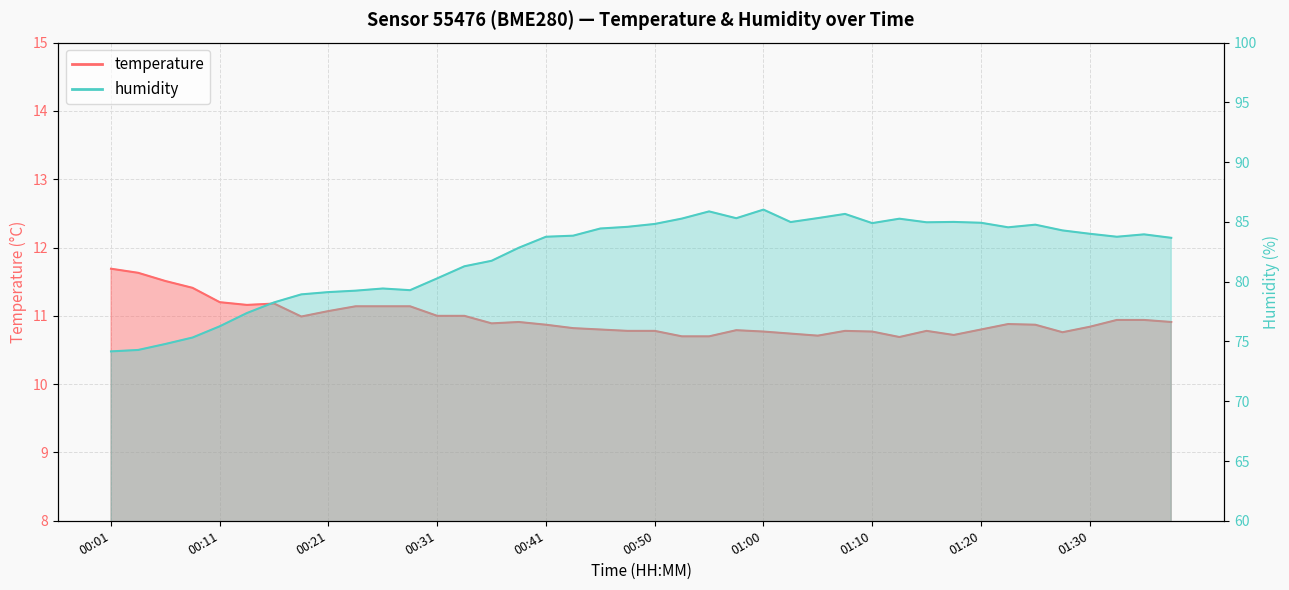

True or false: humidity and temperature cross at least once.

False